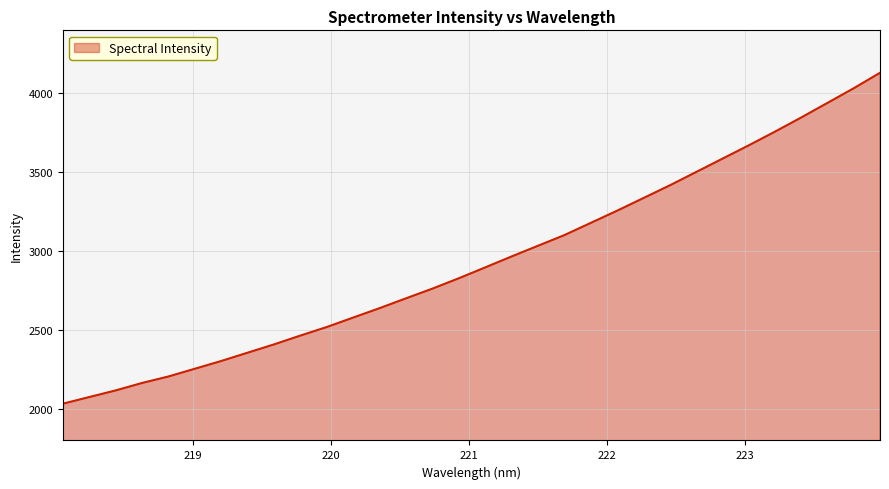

What is the difference between the maximum and minimum values?

2097.7